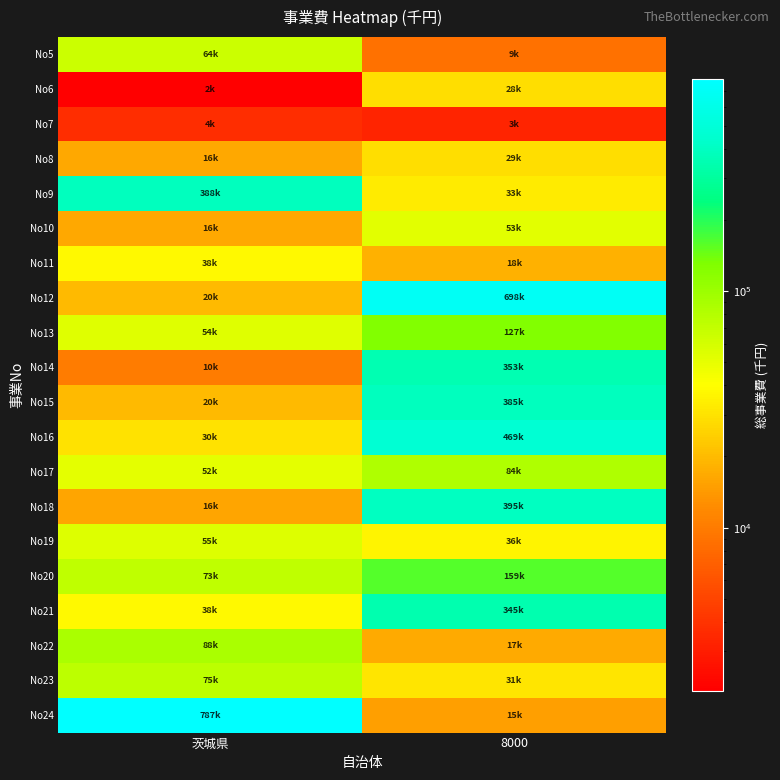

At how many categories does at least one series exceed 4177?

2